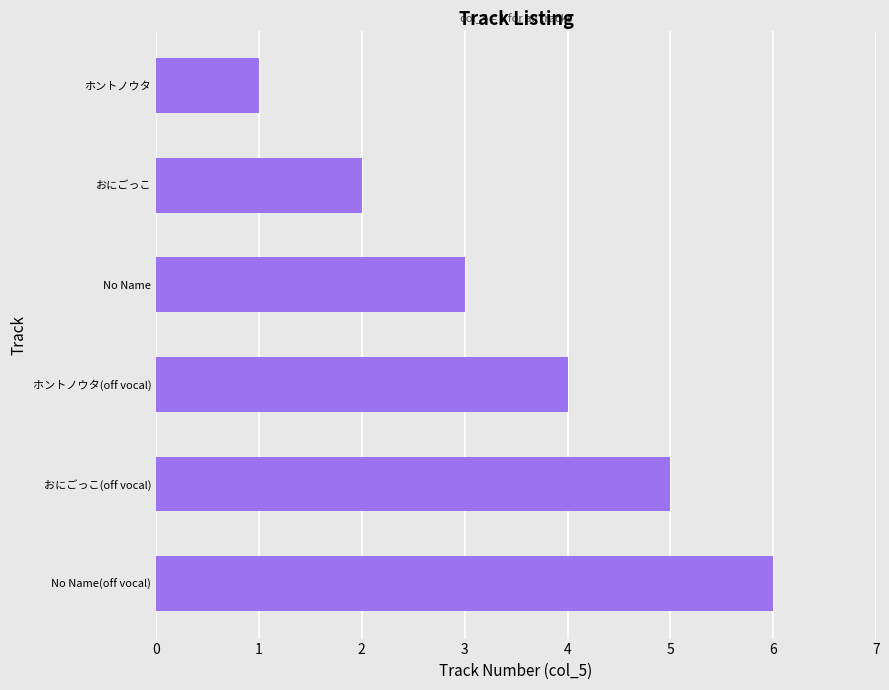

List the labels in order of value, smallest first.

ホントノウタ, おにごっこ, No Name, ホントノウタ(off vocal), おにごっこ(off vocal), No Name(off vocal)